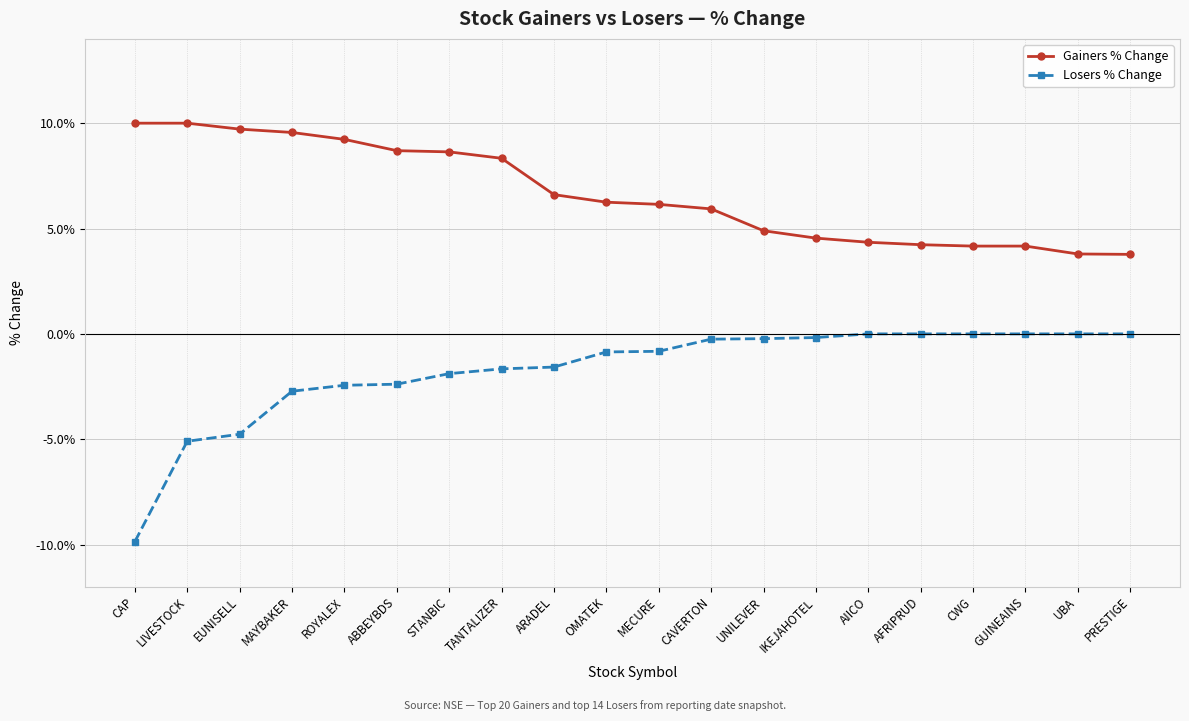

What is the average value of the Gainers % Change series?

0.1